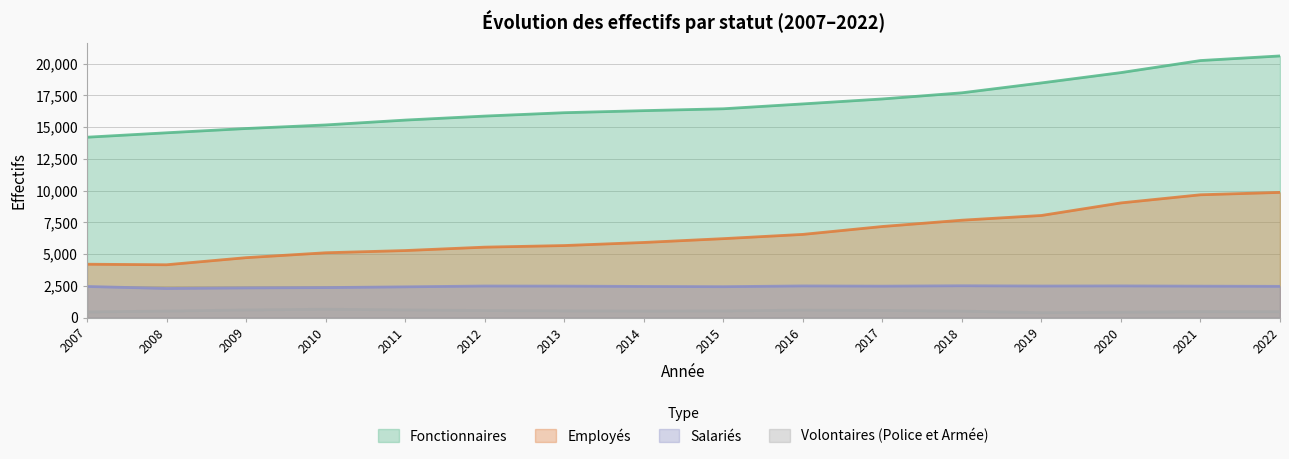

What is the difference between the maximum and second lowest values in the Fonctionnaires series?

6052